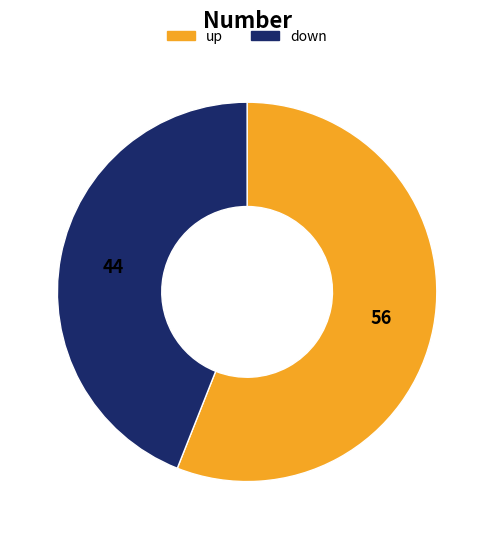

True or false: up accounts for 56% of the total.

True